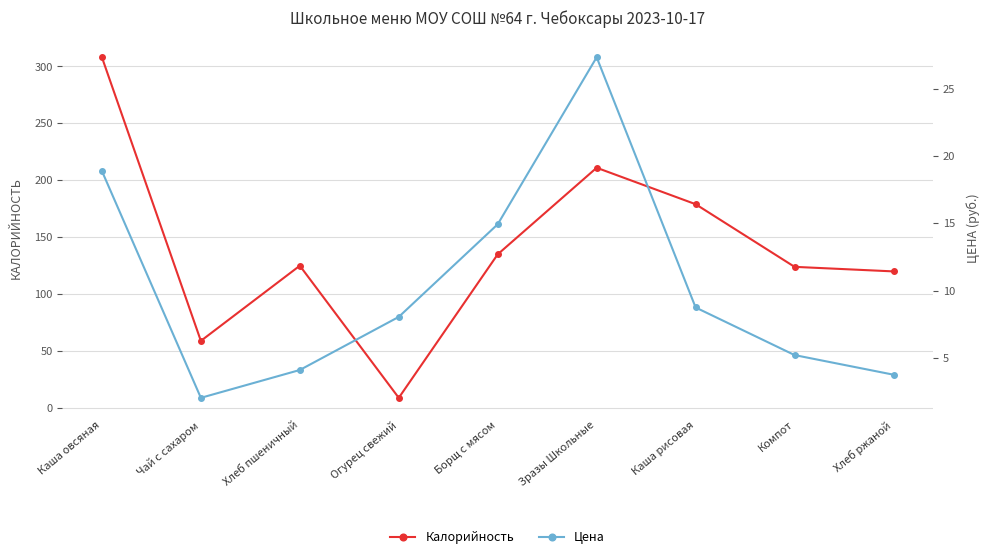

What is the average value of the Калорийность series?

141